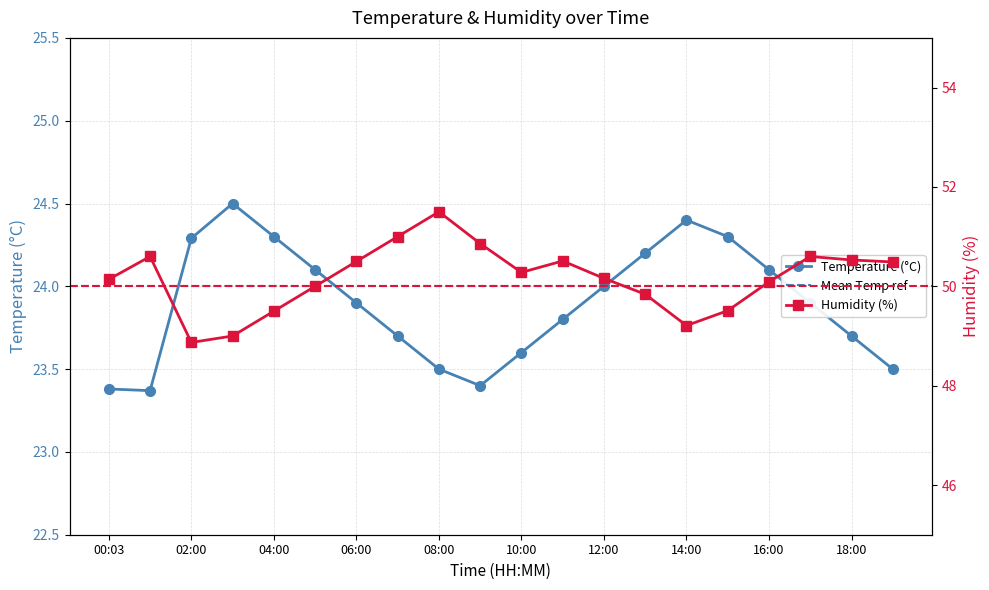

How many lines are shown in the chart?

2